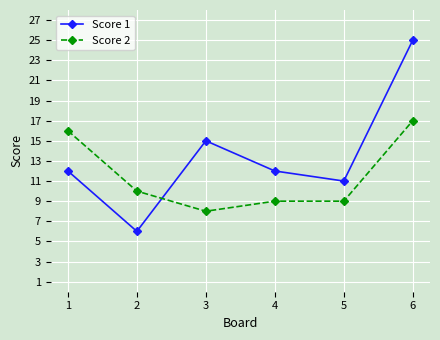

What is the average value of the Score 2 series?

12